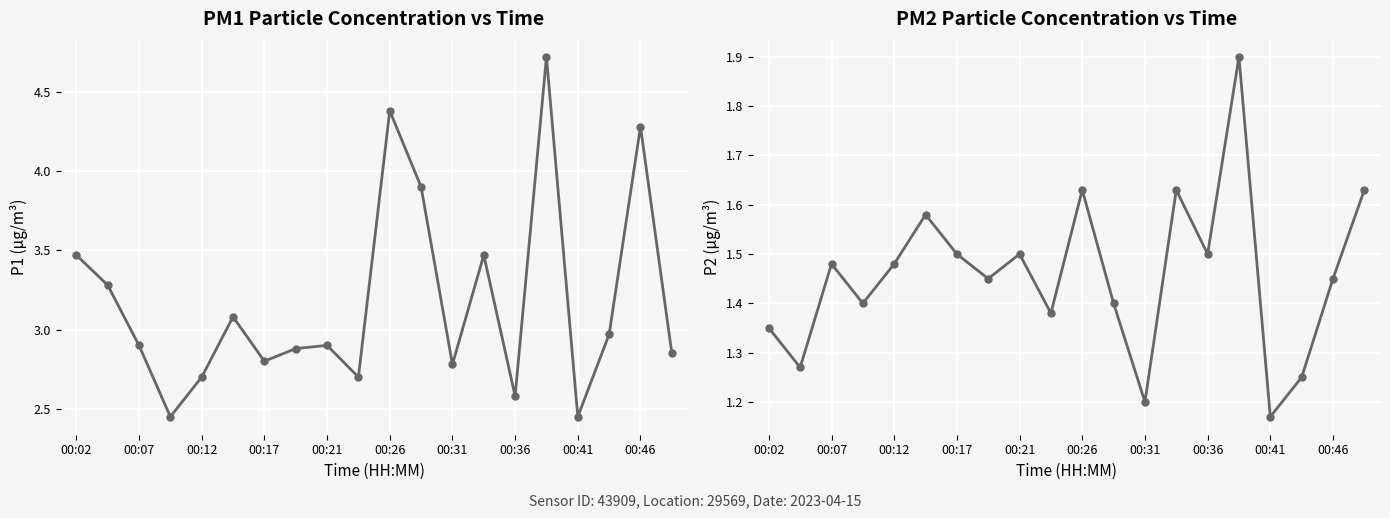

What is the smallest value displayed?

1.2